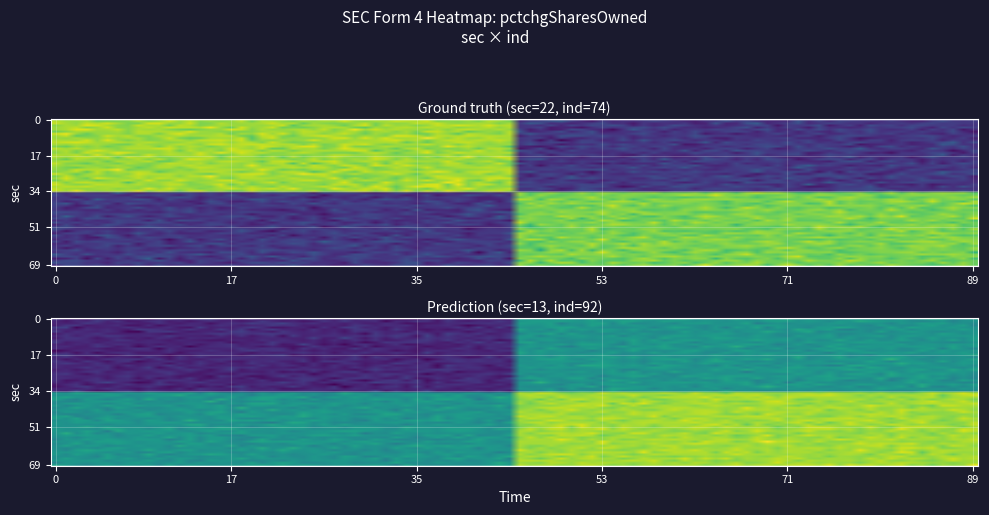

The 22 series shows 69 at 22. True or false?

False